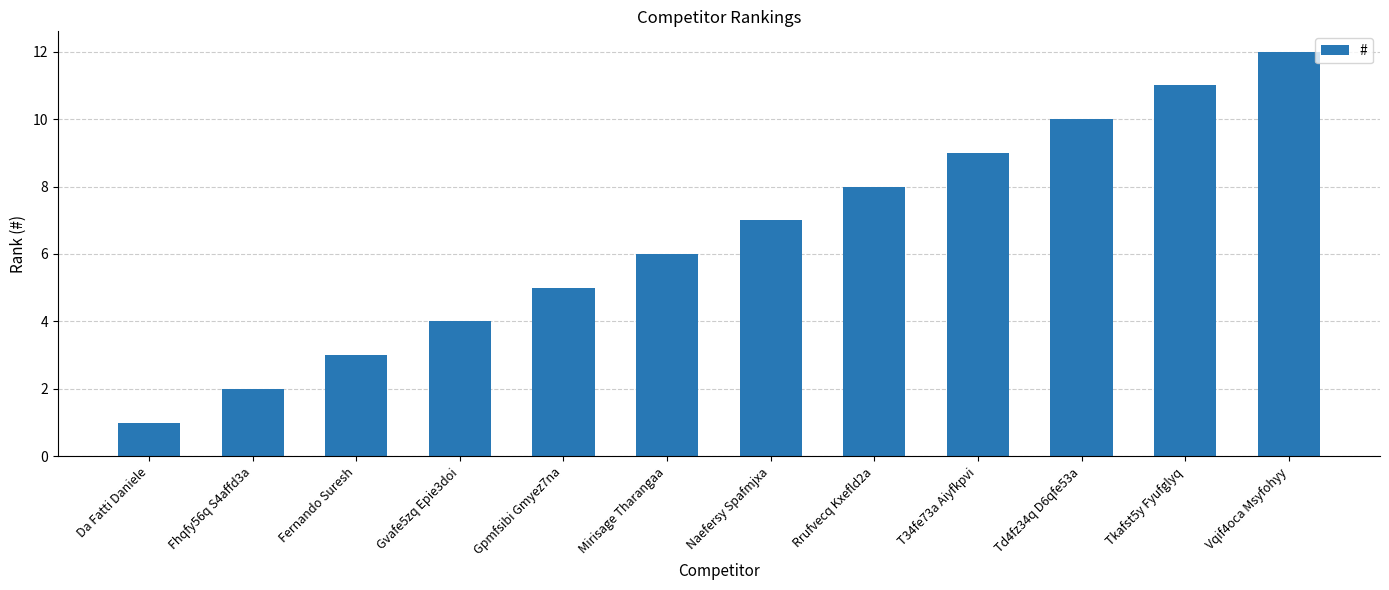

What is the change in value from Fernando Suresh to Td4fz34q D6qfe53a?

+7